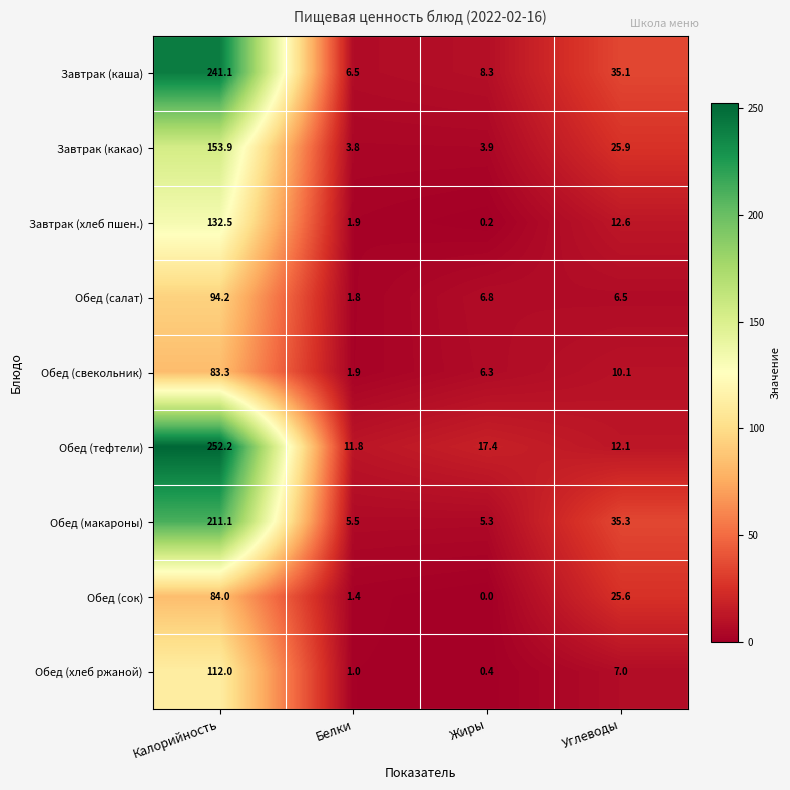

At Калорийность, list the series in order from smallest to largest.

Обед (свекольник), Обед (сок), Обед (салат), Обед (хлеб ржаной), Завтрак (хлеб пшен.), Завтрак (какао), Обед (макароны), Завтрак (каша), Обед (тефтели)